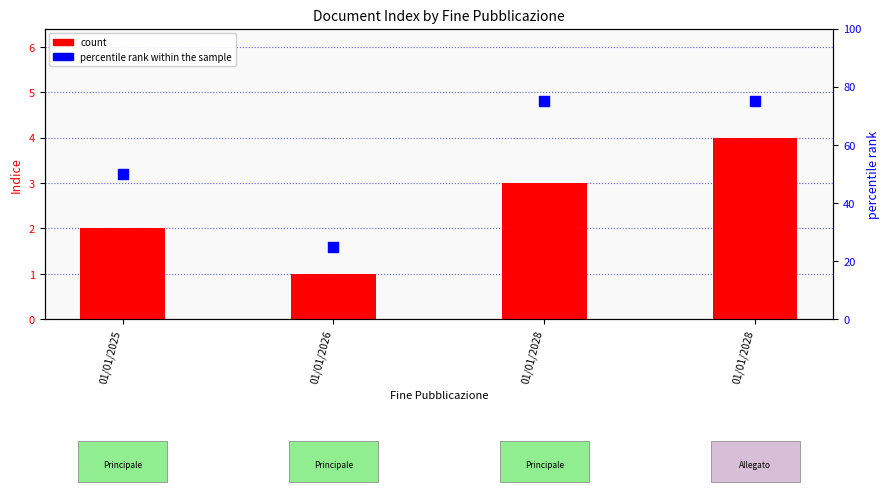

Which series has the largest total across all categories?

percentile rank within the sample